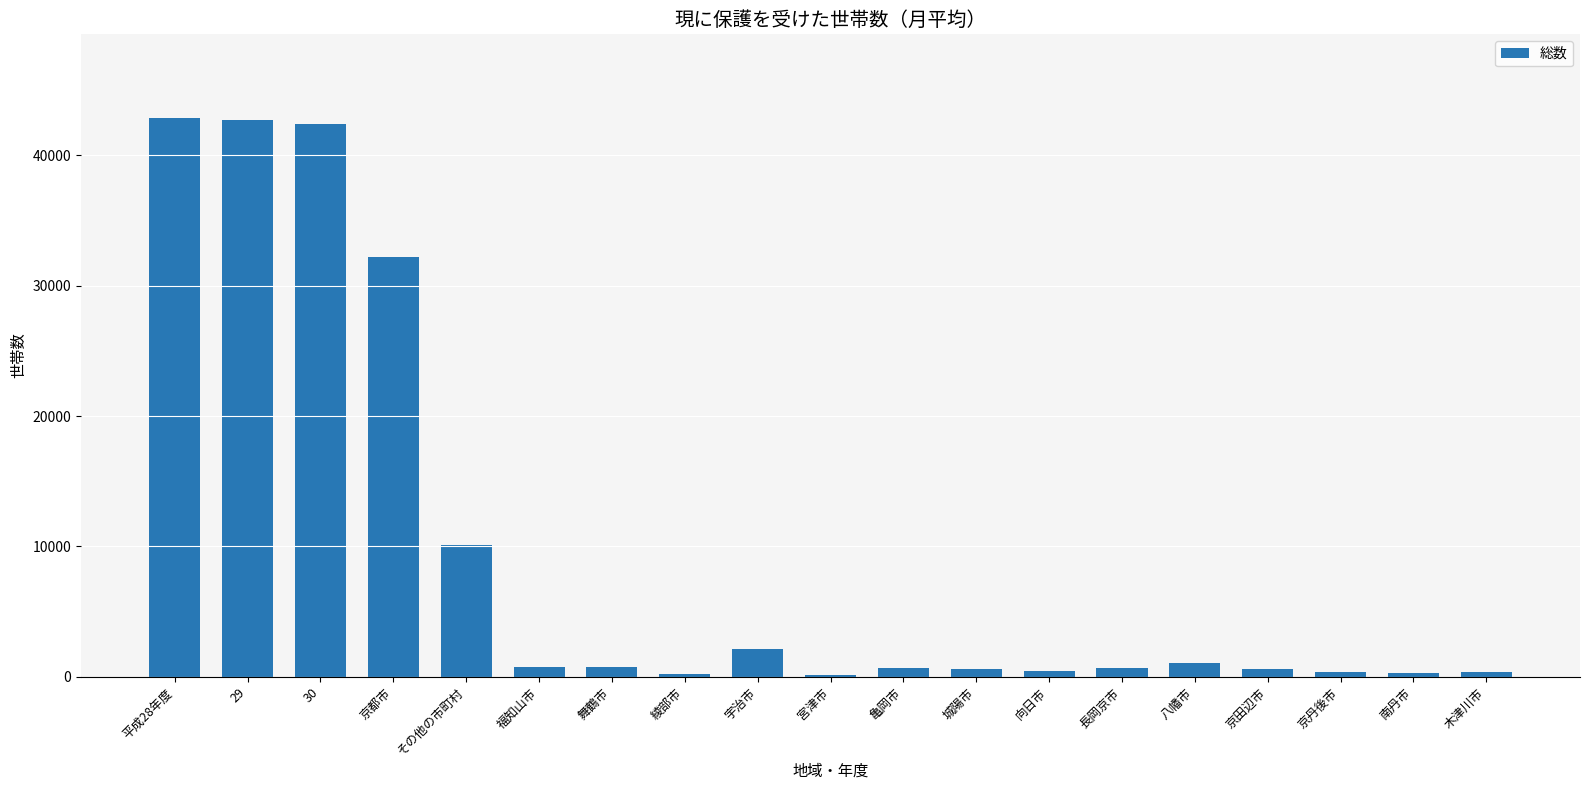

True or false: the data shows 1058.5 at 八幡市.

True